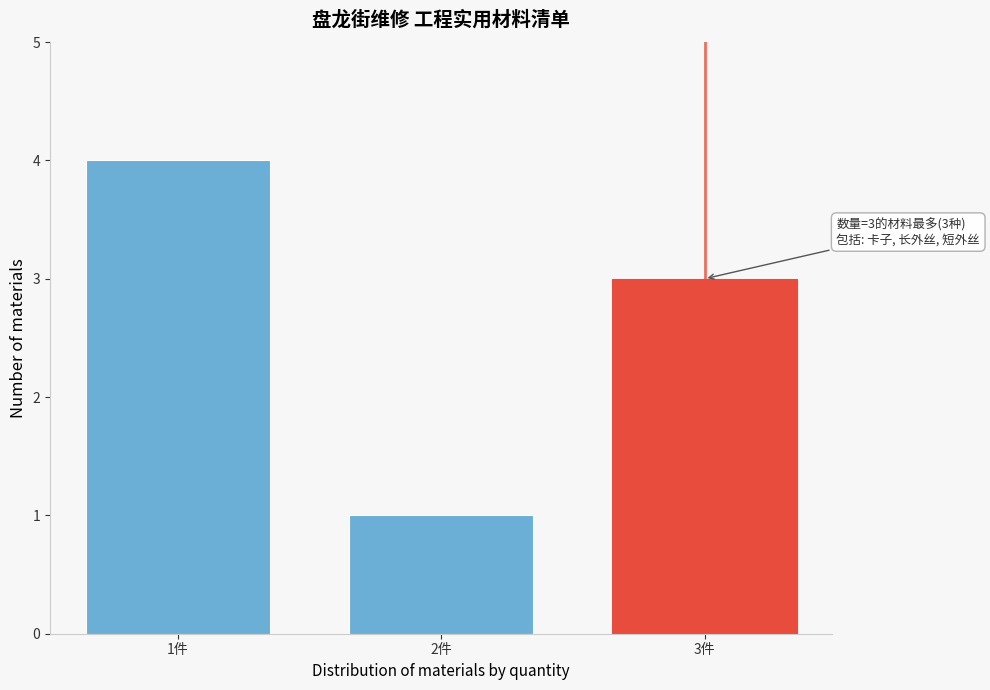

Reading right to left, extract all data points from this chart.

3件=3	2件=1	1件=4